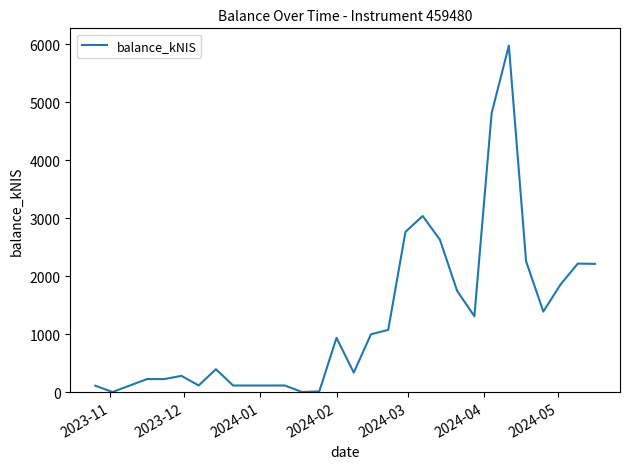

What is the average value?

1287.6